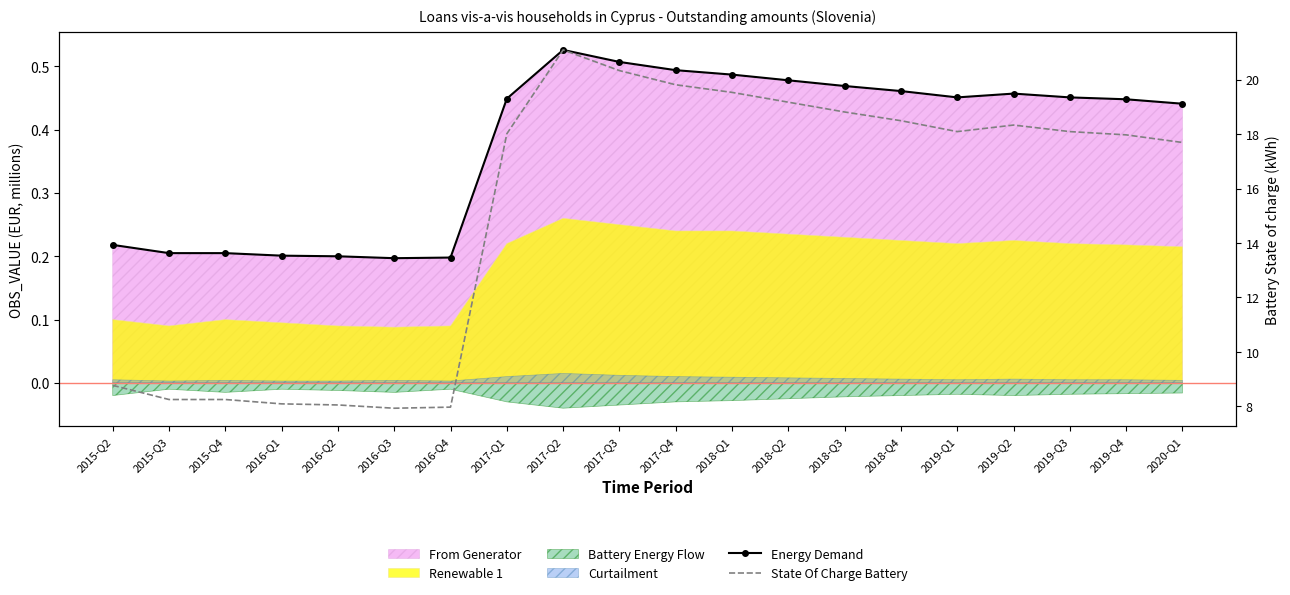

What is the value of the State Of Charge Battery point at the 17th from the left?

18.3